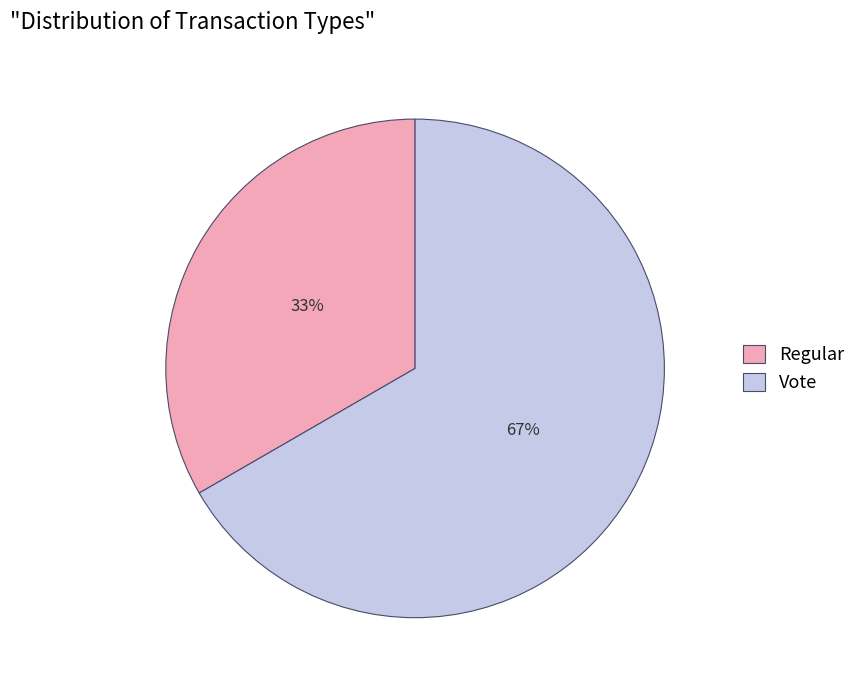

To the nearest percent, what is the average slice percentage?

50%